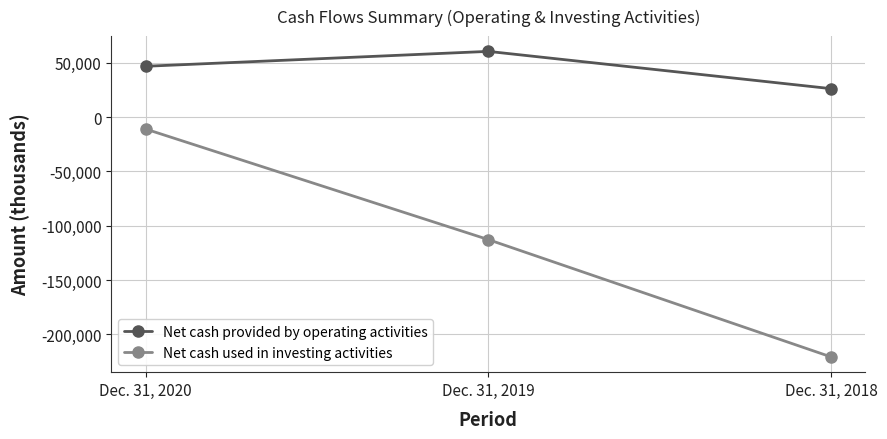

List the series in order of their peak value, lowest first.

Net cash used in investing activities, Net cash provided by operating activities